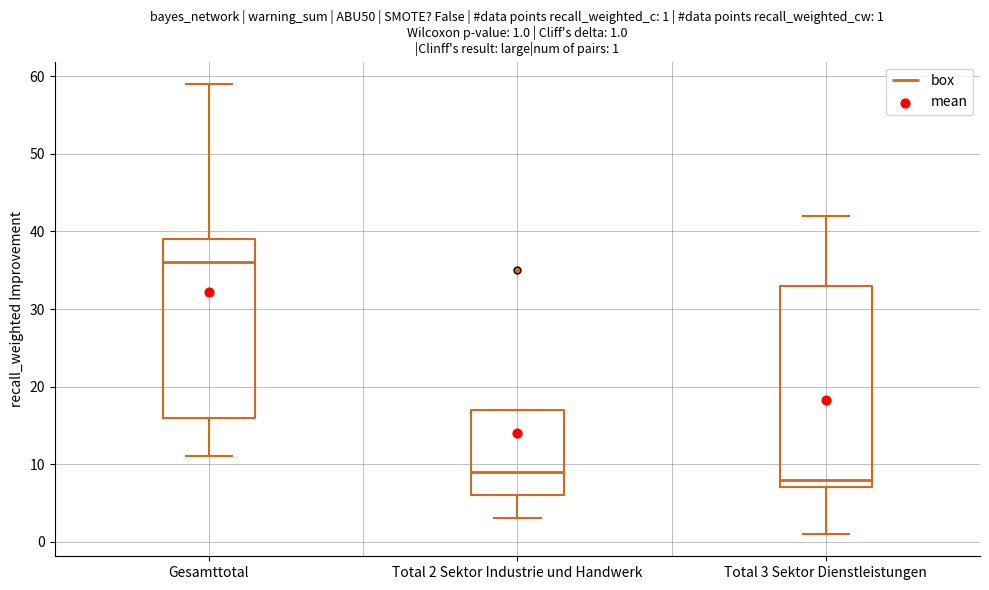

Comparing the boxes themselves (not the whiskers), which one is the tallest?

Total 3 Sektor Dienstleistungen